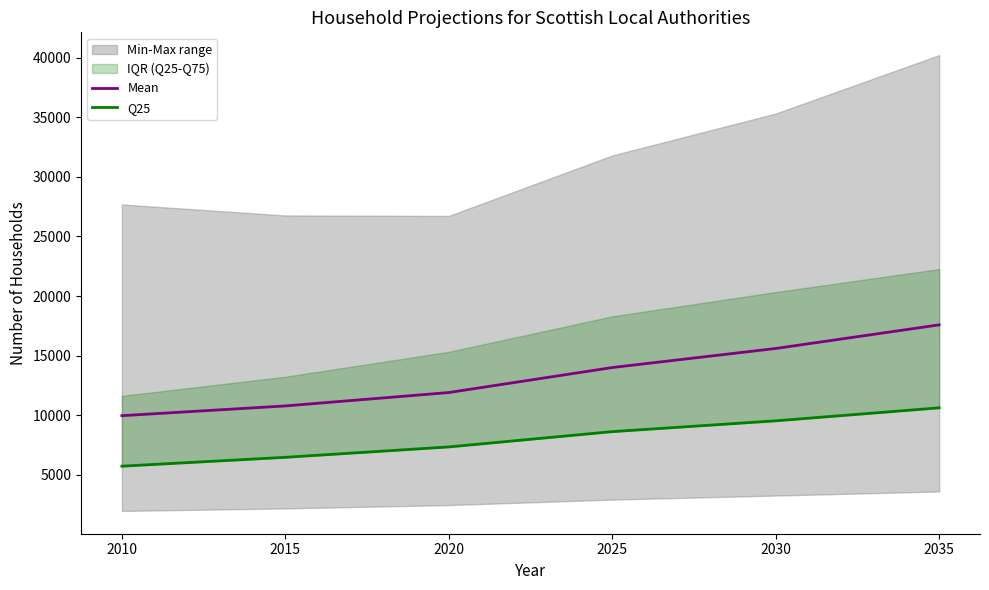

Rank the series at 2010 from lowest to highest value.

Q25, Mean